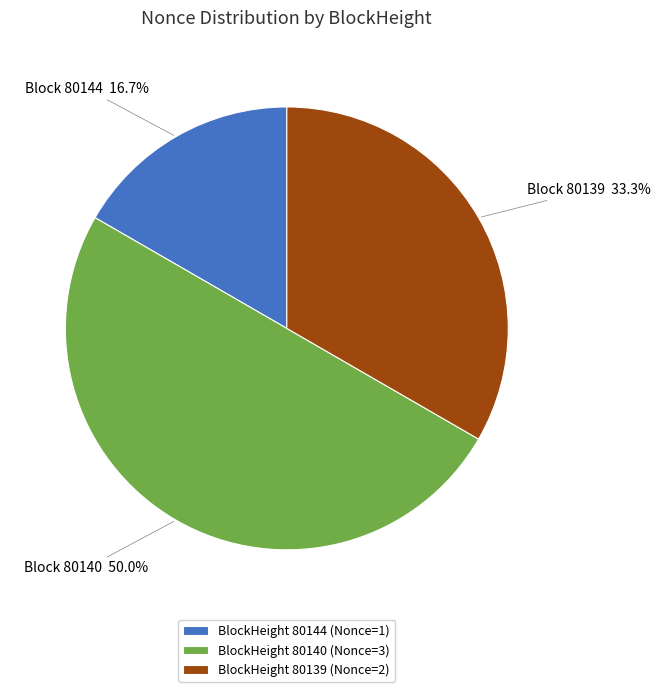

Is Block 80139 33.3% the majority of the pie?

No